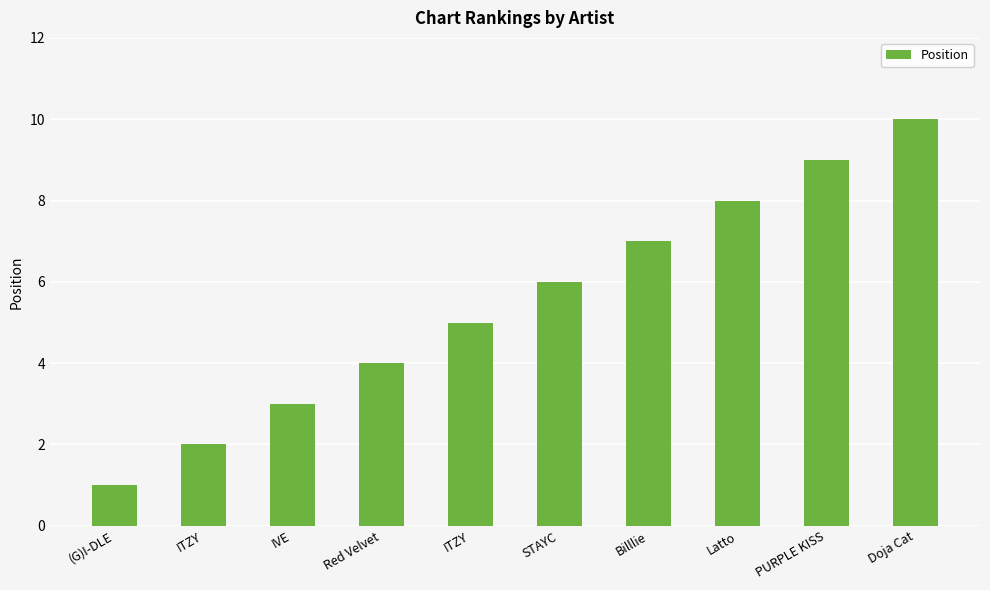

Reading left to right, what are all the values shown in this chart?

(G)I-DLE=1	ITZY=2	IVE=3	Red Velvet=4	ITZY=5	STAYC=6	Billlie=7	Latto=8	PURPLE KISS=9	Doja Cat=10